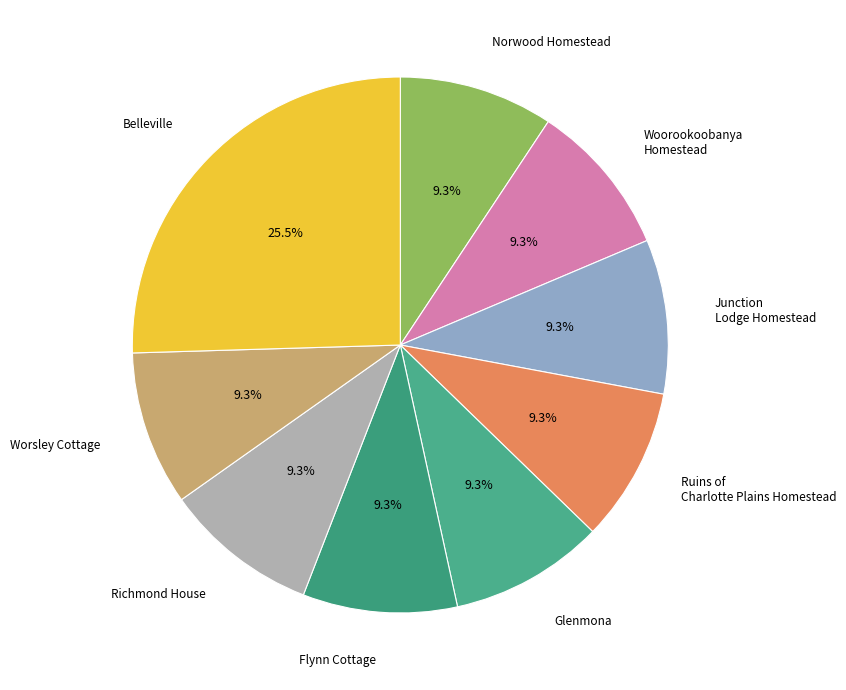

How many slices are in this pie chart?

9